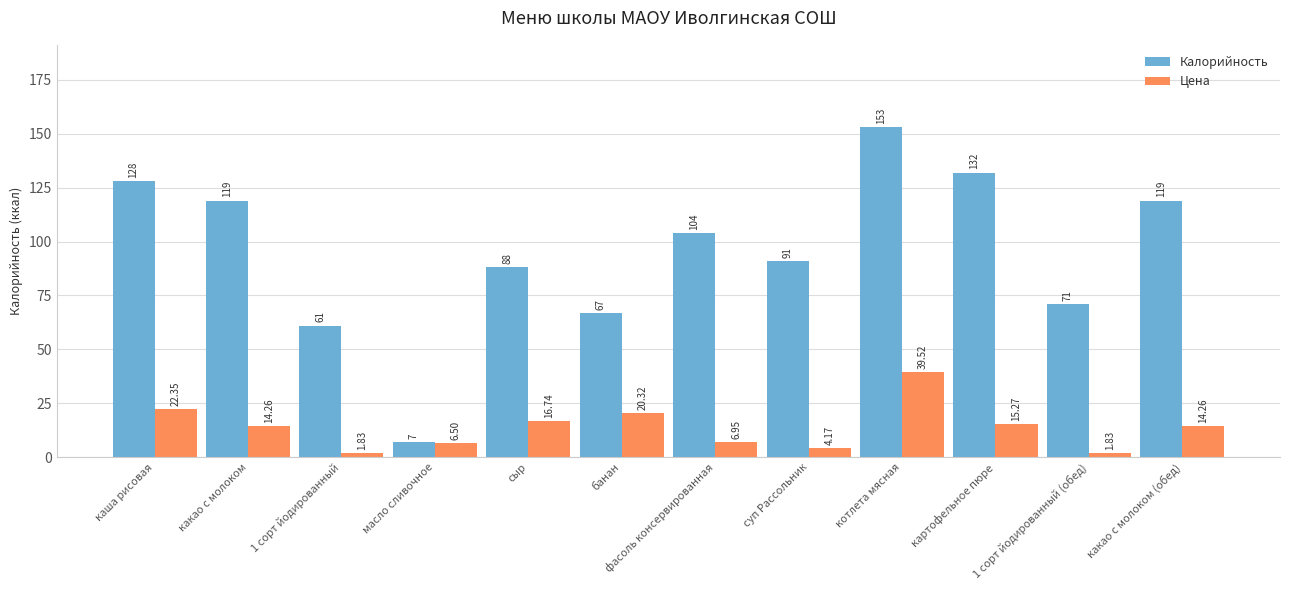

At which label is Калорийность closest to 80?

сыр